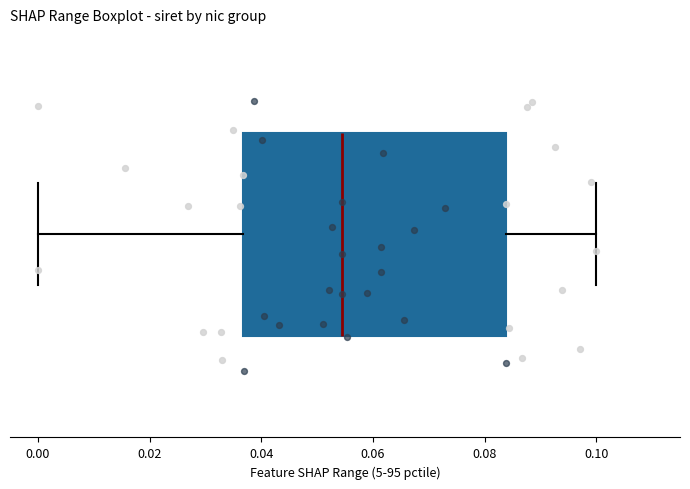

Transcribe this box plot: give where the median line is, the range the box spans, and where the two whiskers end, as read against the x-axis. The values are not printed on the chart, so give them approximately, as read against the axis.

median 0.054, box 0.036 to 0.084, whiskers 0.000 to 0.100